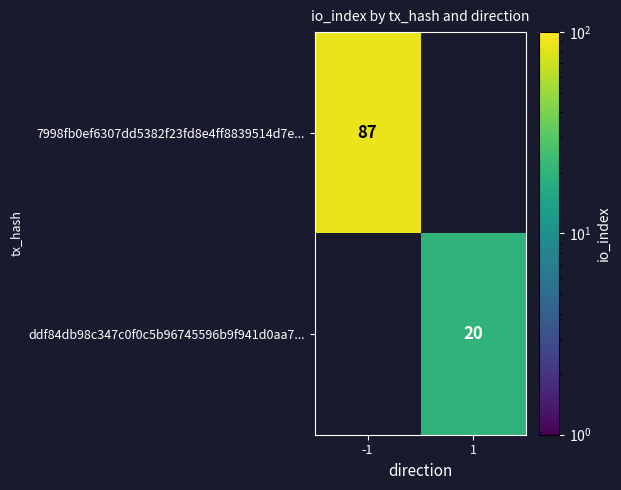

The value of ddf84db98c347c0f0c5b96745596b9f941d0aa7... at 1 is 20. True or false?

True